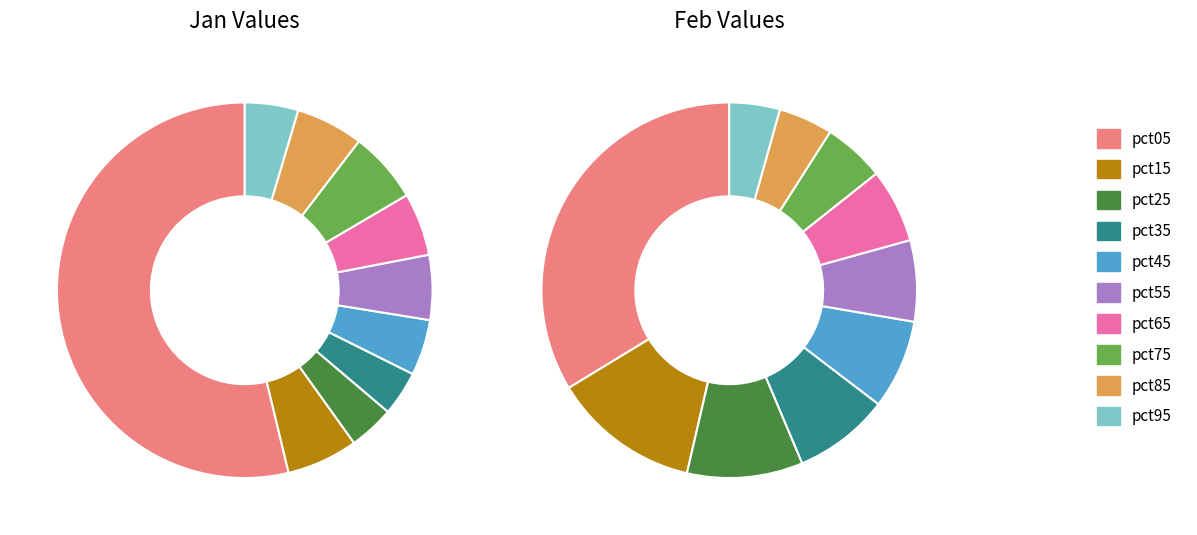

To the nearest percent, what portion does 7 represent?

5%